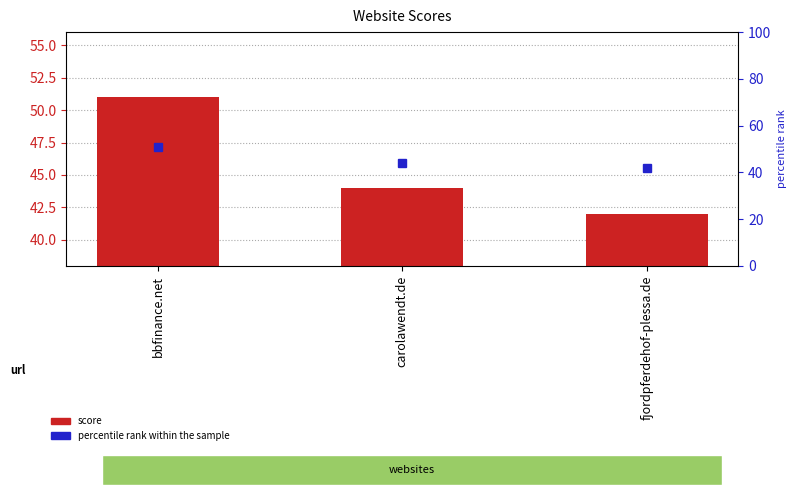

What is the difference between the score values at fjordpferdehof-plessa.de and carolawendt.de?

2